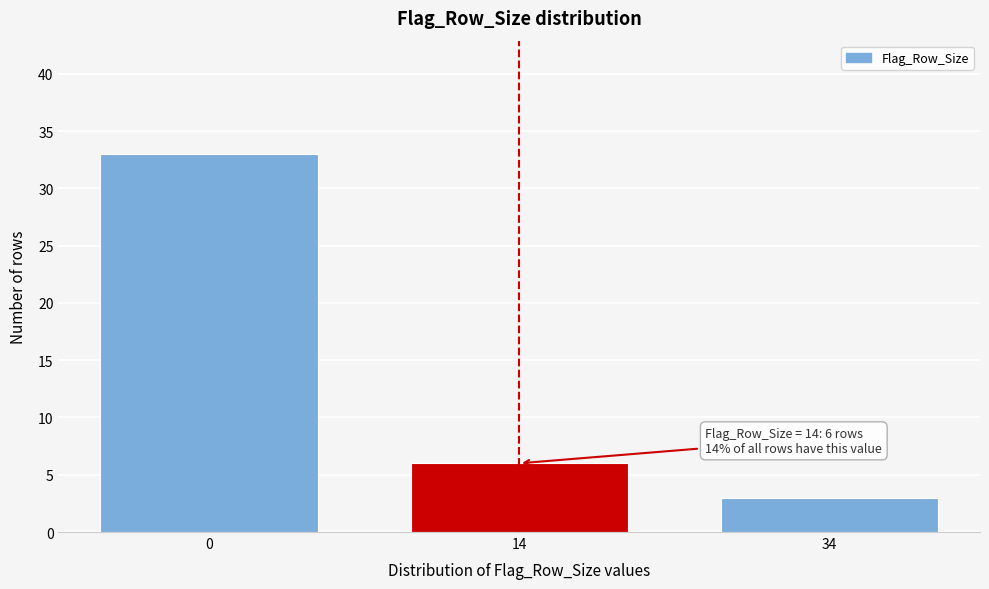

Reading left to right, what are all the values shown in this chart?

0=33	14=6	34=3